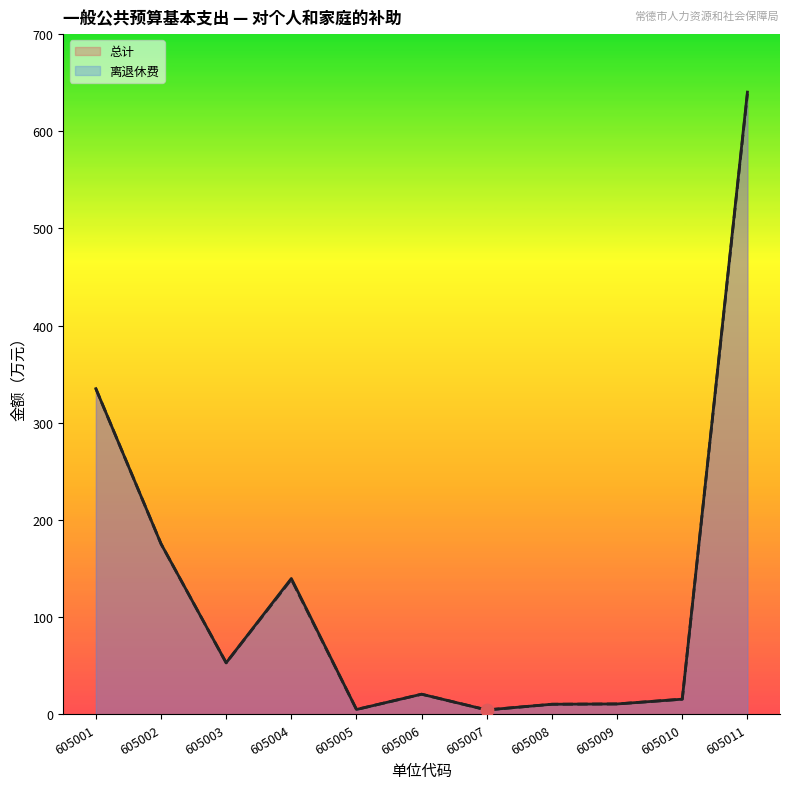

Which series has the widest spread of Y values?

总计_line